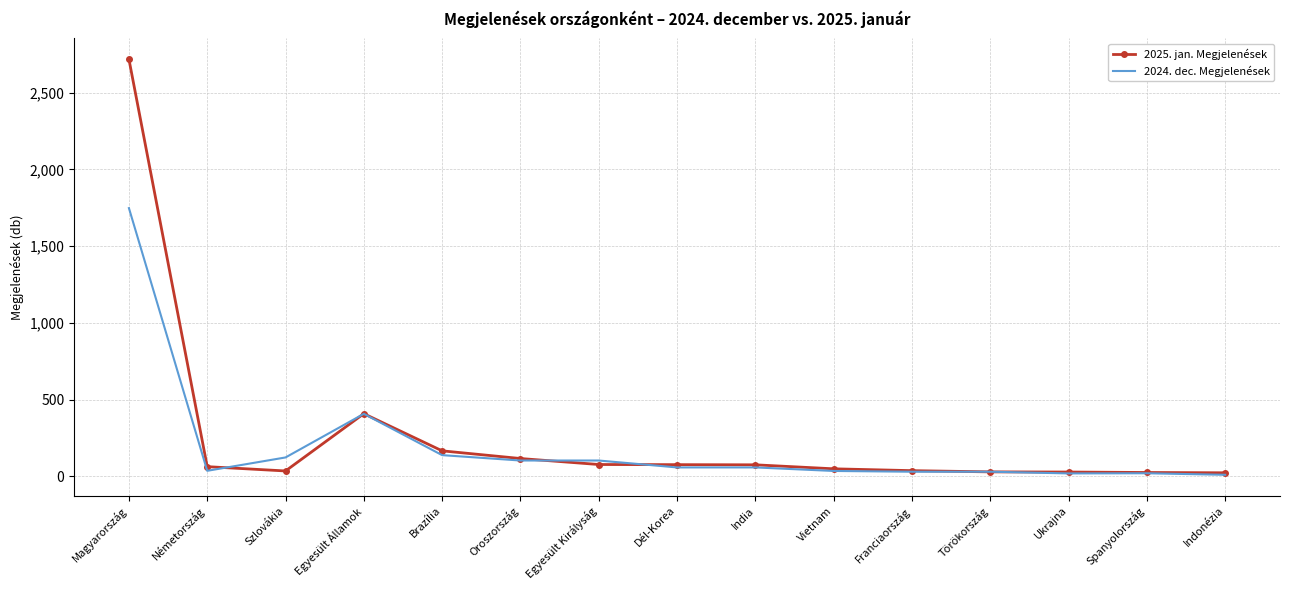

At which category does 2024. dec. Megjelenések reach its first local valley?

Németország